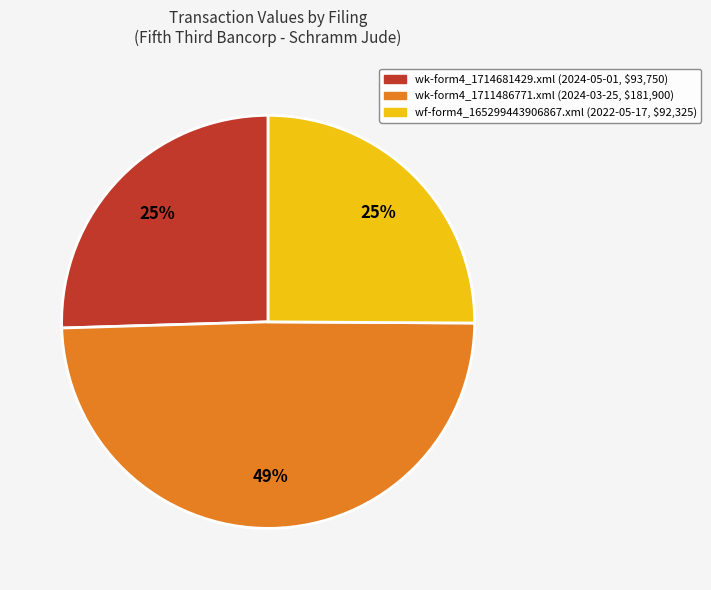

Does any single category account for the majority?

No